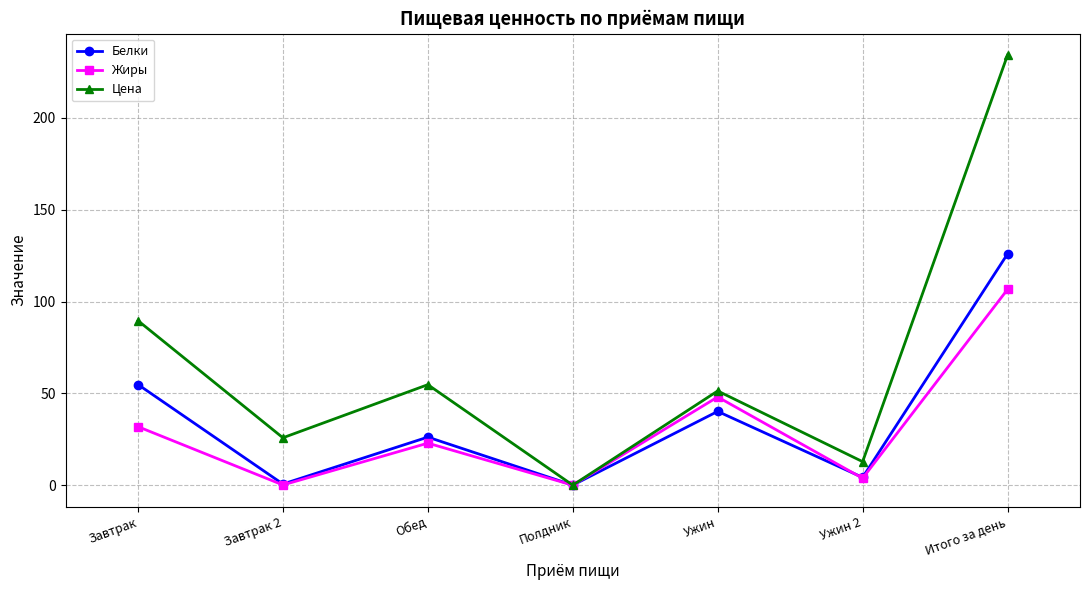

What is the approximate value of Белки at Ужин?

40.2